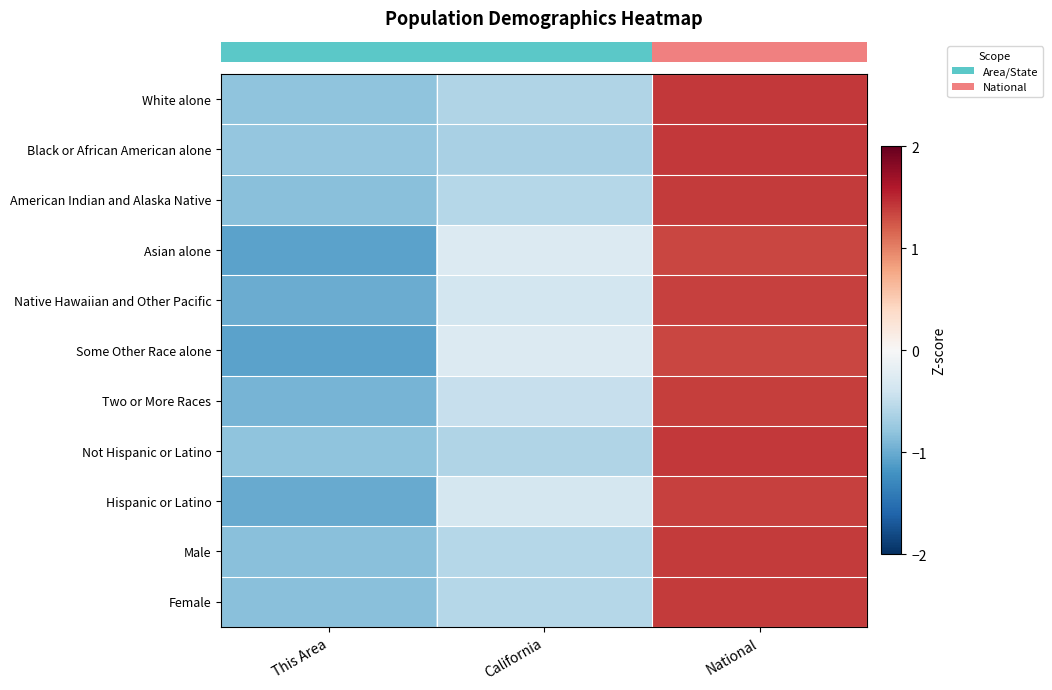

Between This Area and National, which is larger?

National